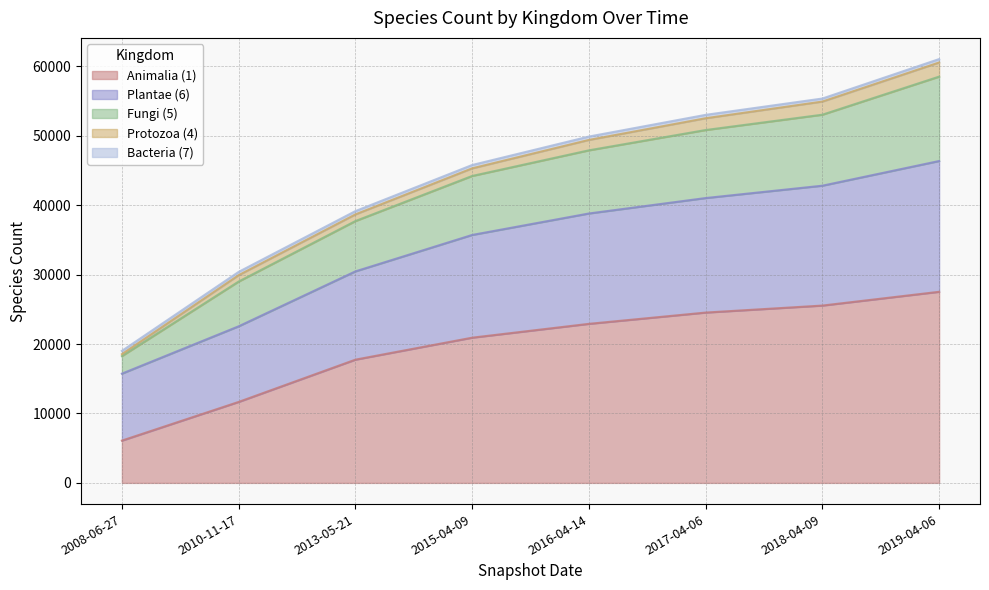

How many lines are shown in the chart?

5